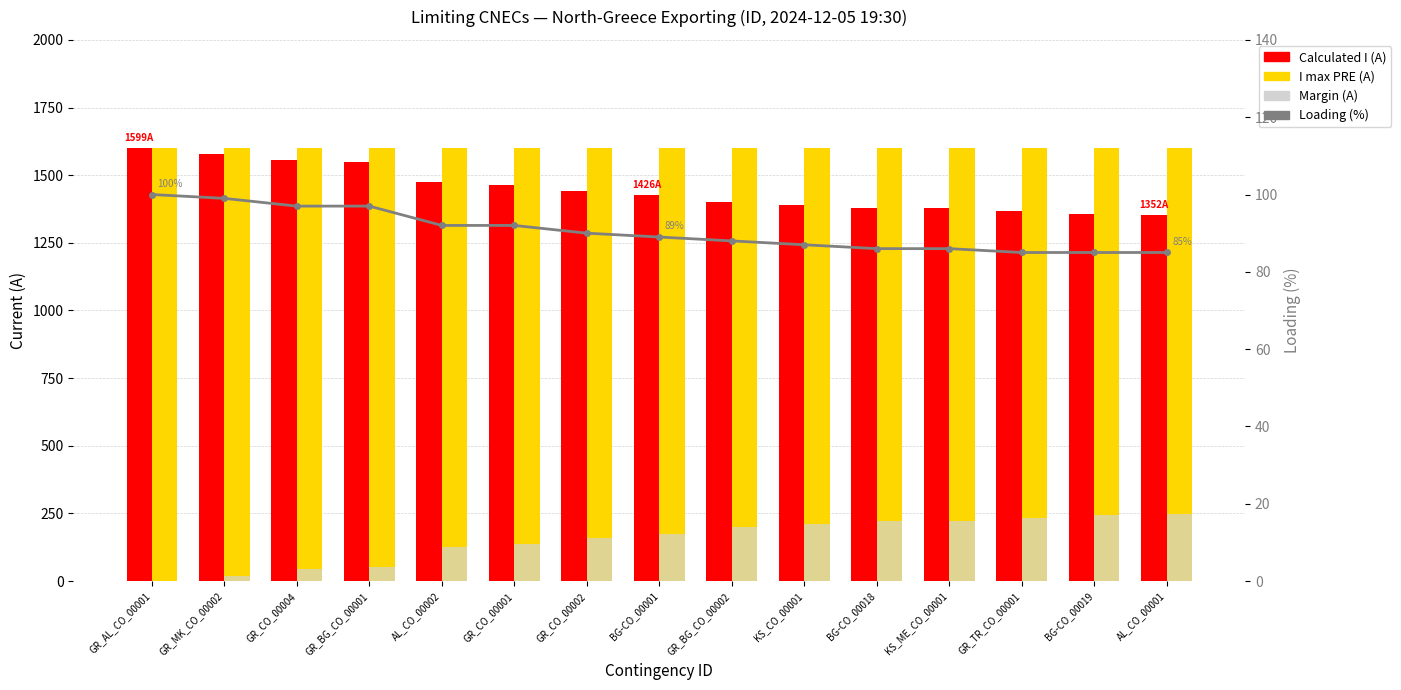

Which series has the largest range (max minus min)?

Calculated I (A)